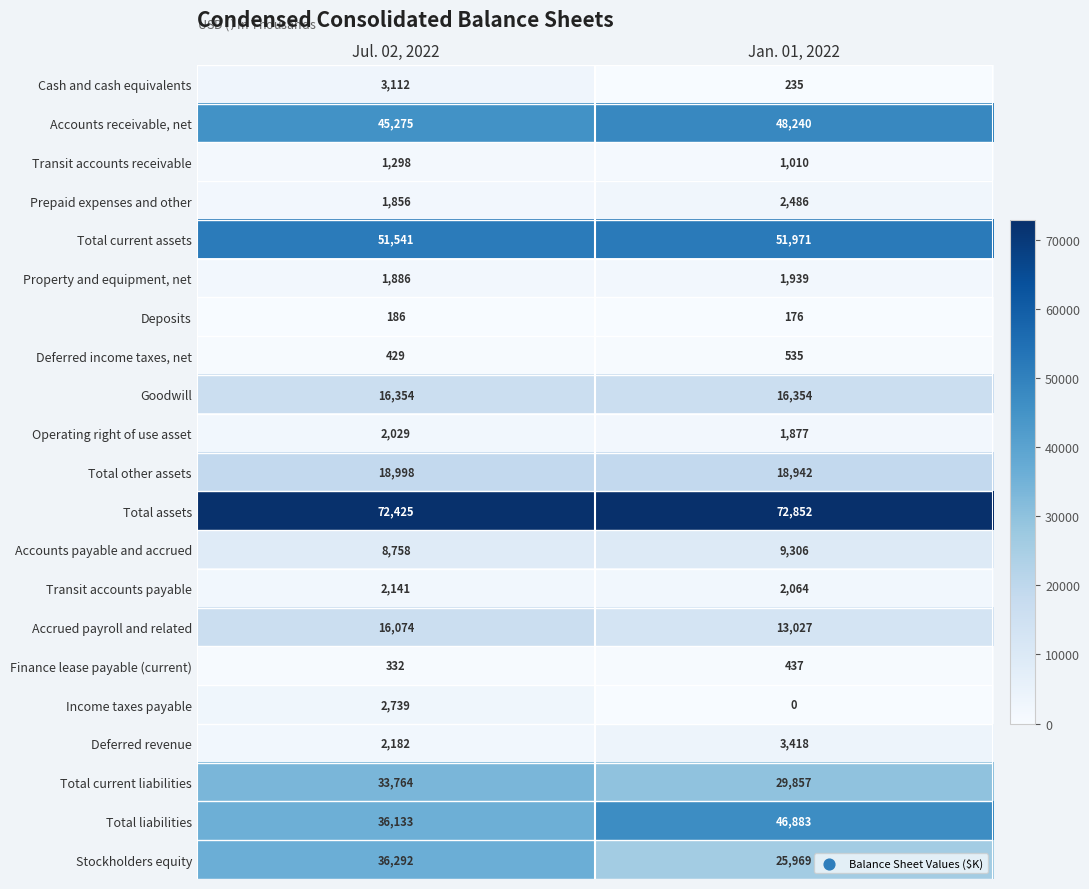

List the series in order of their peak value, lowest first.

Deposits, Finance lease payable (current), Deferred income taxes, net, Transit accounts receivable, Property and equipment, net, Operating right of use asset, Transit accounts payable, Prepaid expenses and other, Income taxes payable, Cash and cash equivalents, Deferred revenue, Accounts payable and accrued, Accrued payroll and related, Goodwill, Total other assets, Total current liabilities, Stockholders equity, Total liabilities, Accounts receivable, net, Total current assets, Total assets